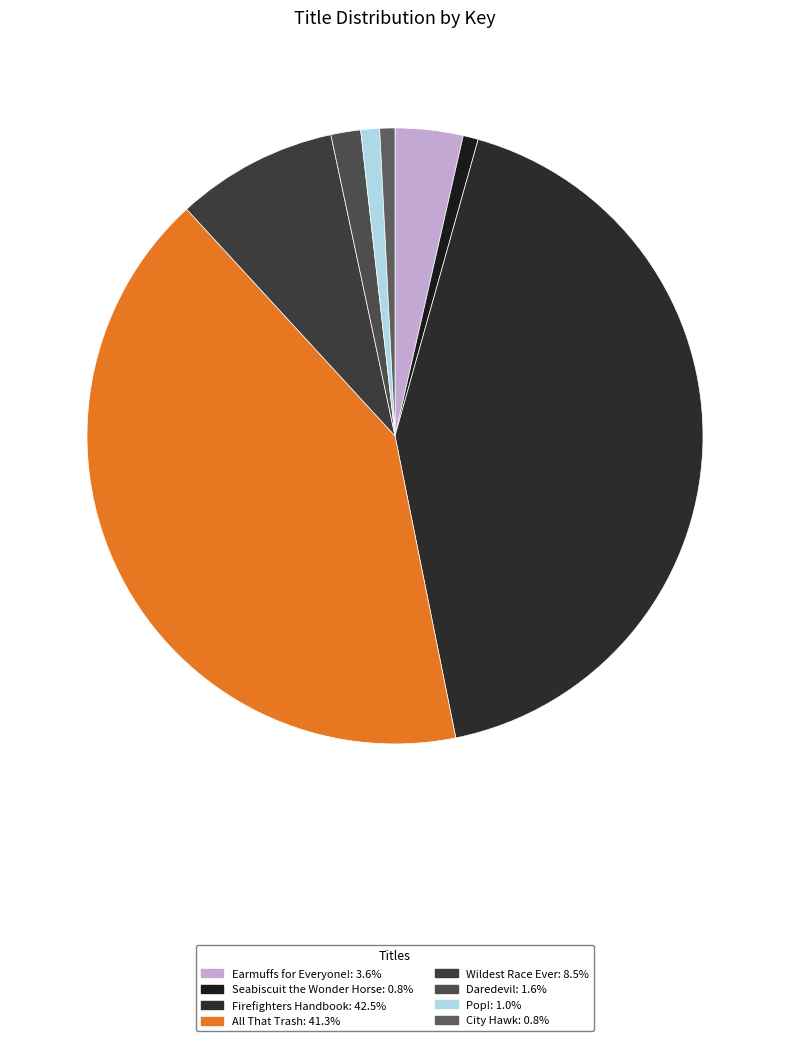

Do Daredevil and Earmuffs for Everyone! together represent more than half of the pie?

No